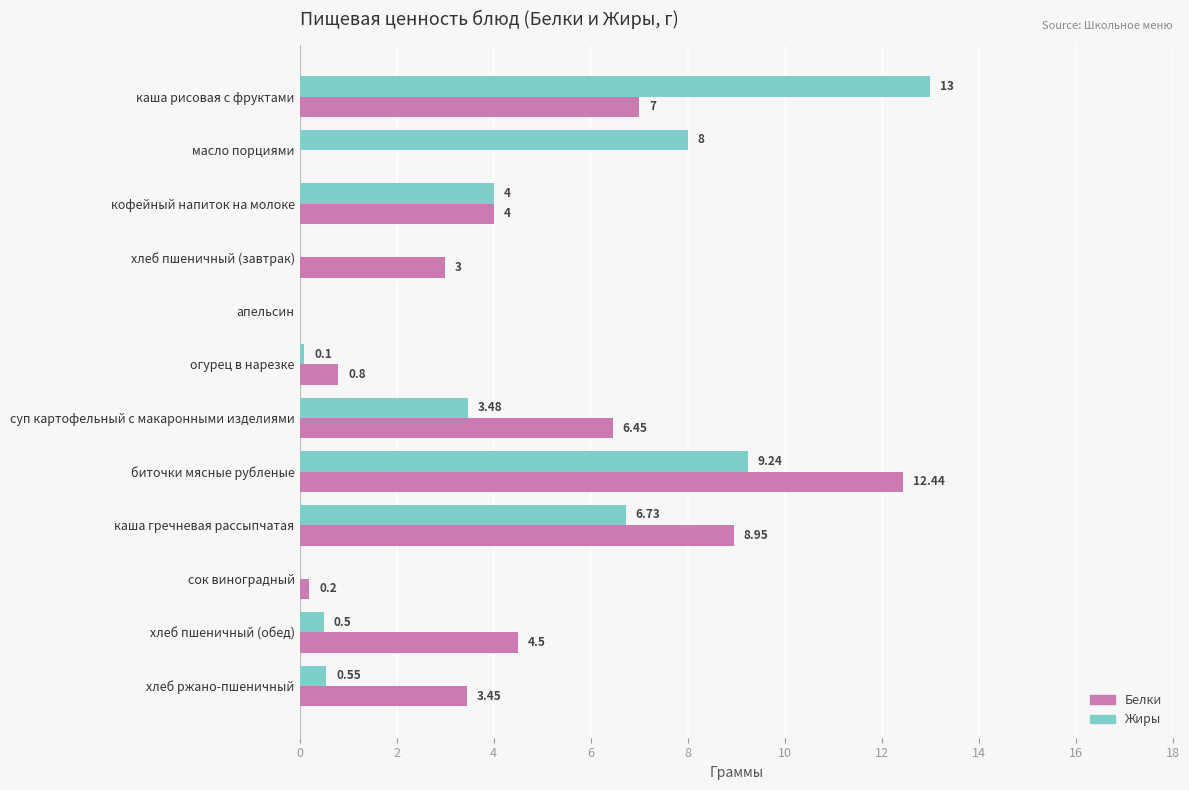

Which category has the highest value across all series?

каша рисовая с фруктами